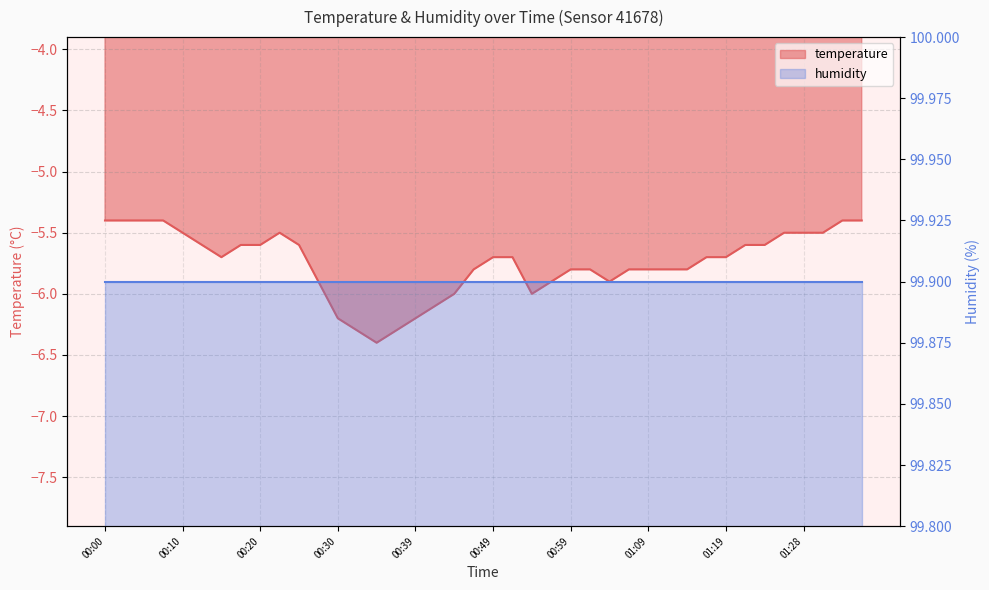

What is the label of the 39th point from the right?

00:03